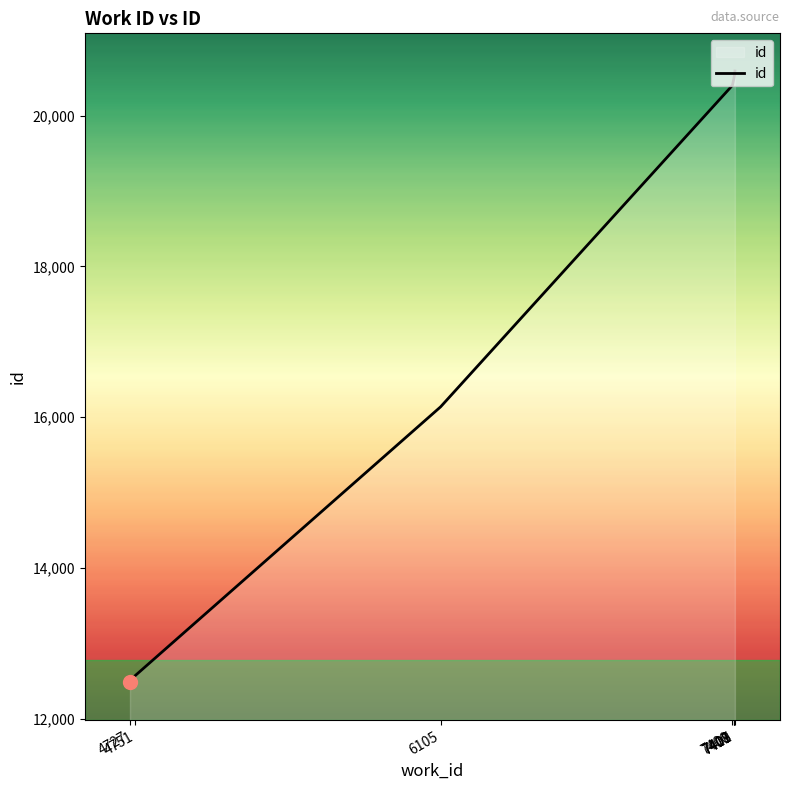

What is the minimum value shown in the chart?

12481